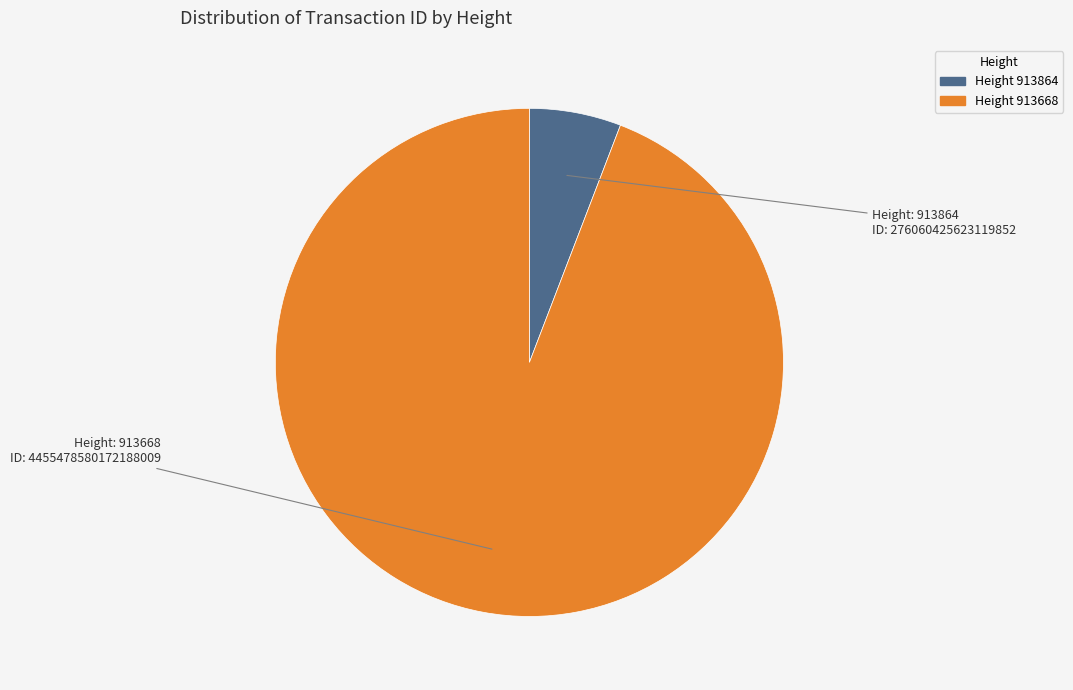

Is there a majority slice in this chart?

Yes